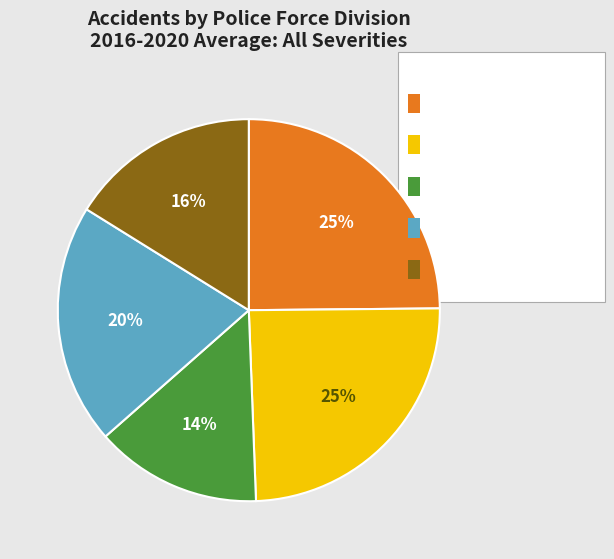

To the nearest percent, what is the difference between the largest and smallest slice percentages?

11%